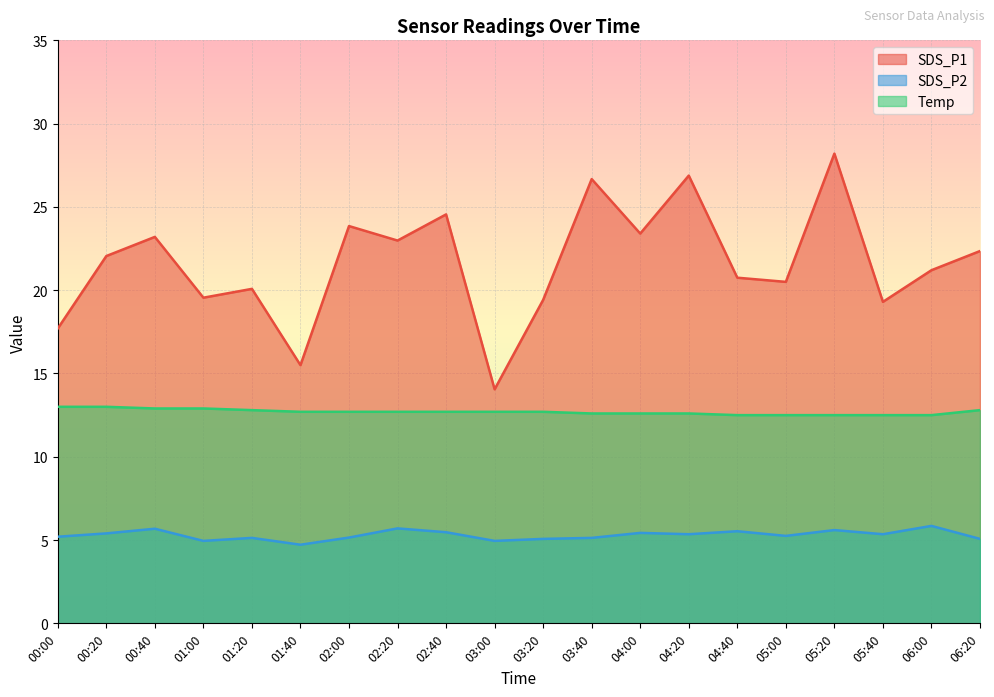

Which category has the lowest value across all series?

01:40